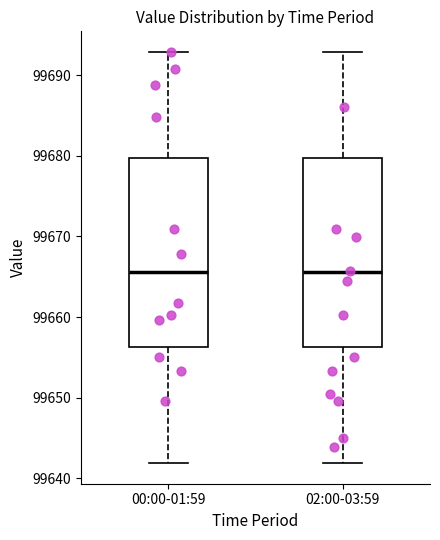

Where does the median line of the box for 00:00-01:59 sit on the y-axis? The values are not printed on the chart, so give them approximately, as read against the axis.

99666